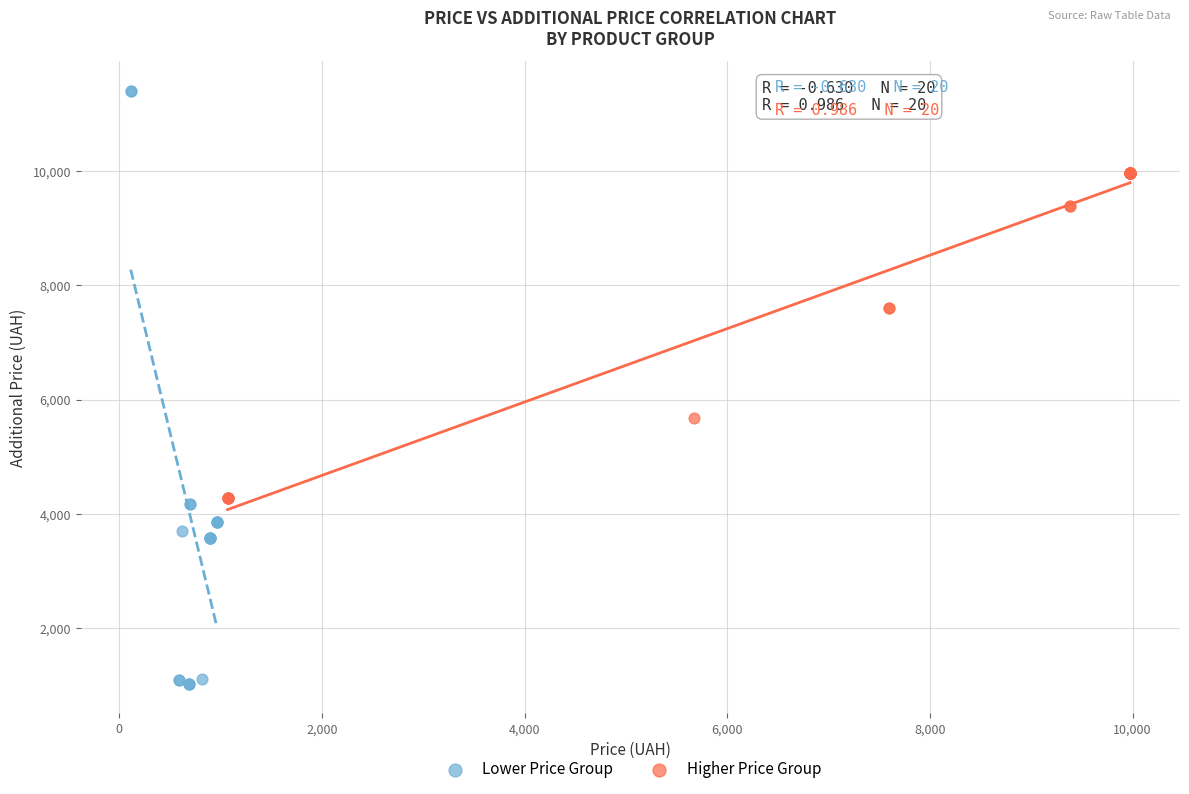

Which series contains the lowest Y value?

Lower Price Group